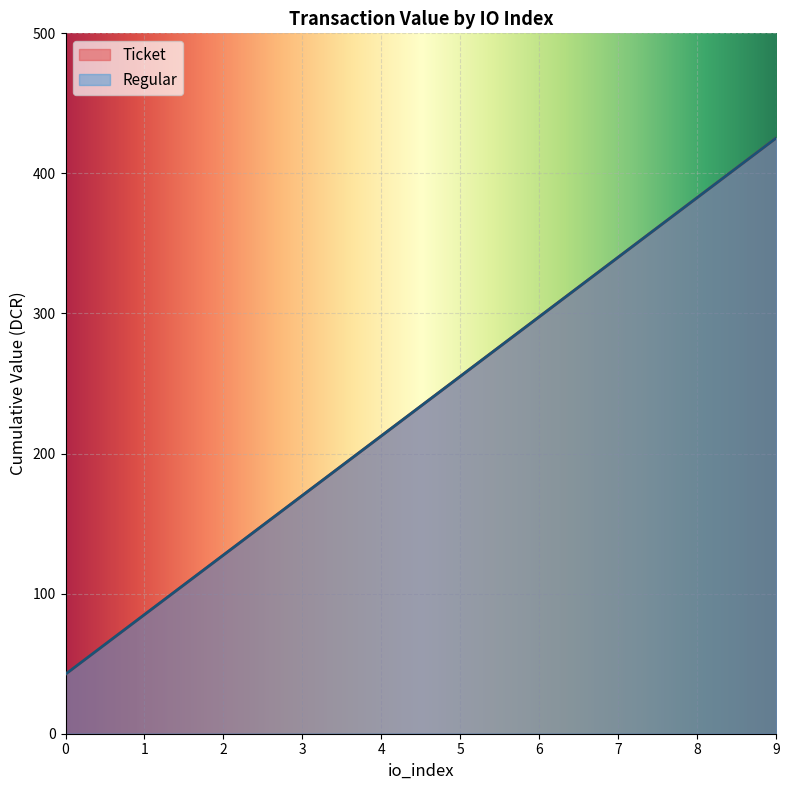

True or false: Regular has more than 1 interior local peaks.

False